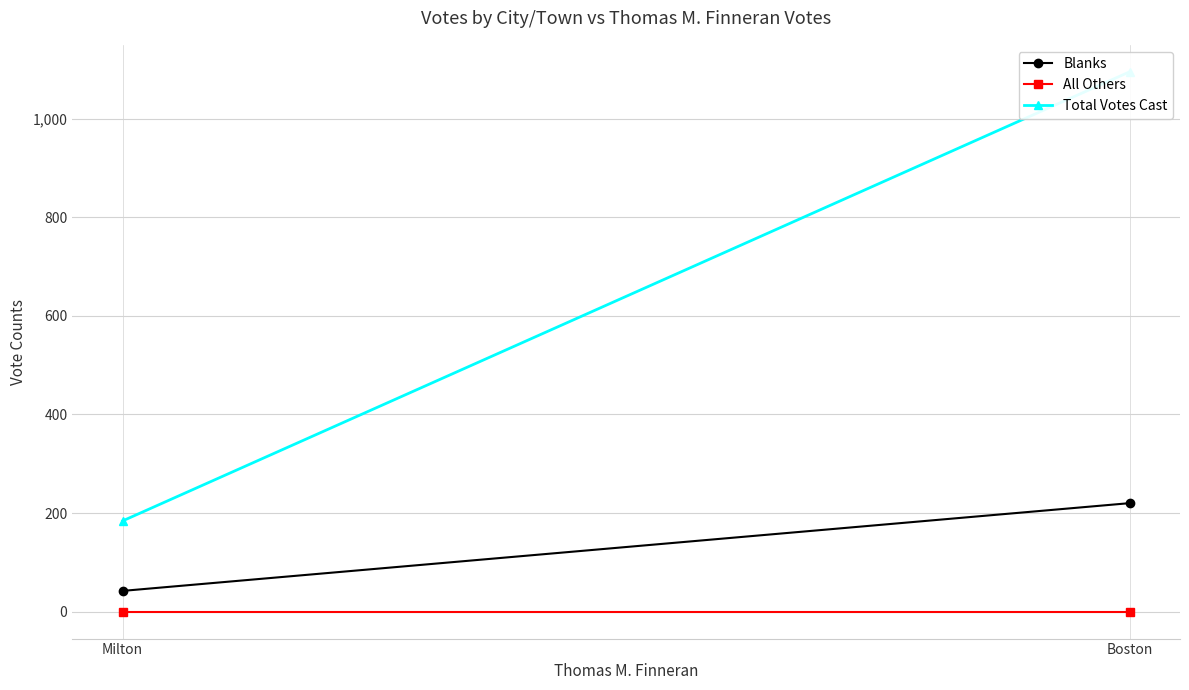

What is the total value across all series at Boston?

1315